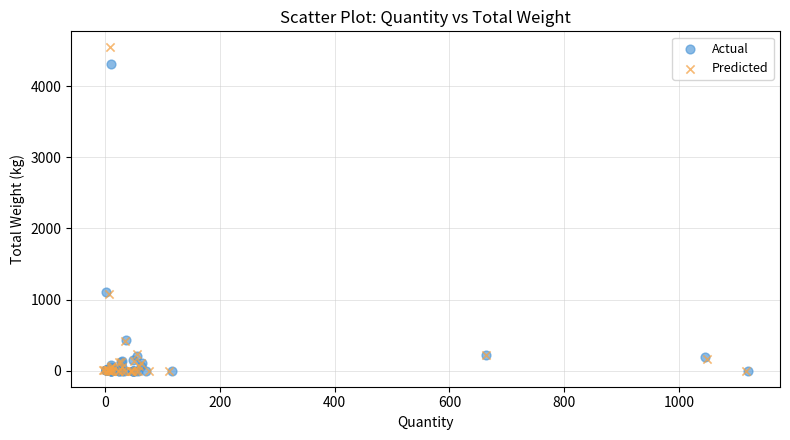

What are all the series names shown in the legend?

Actual, Predicted